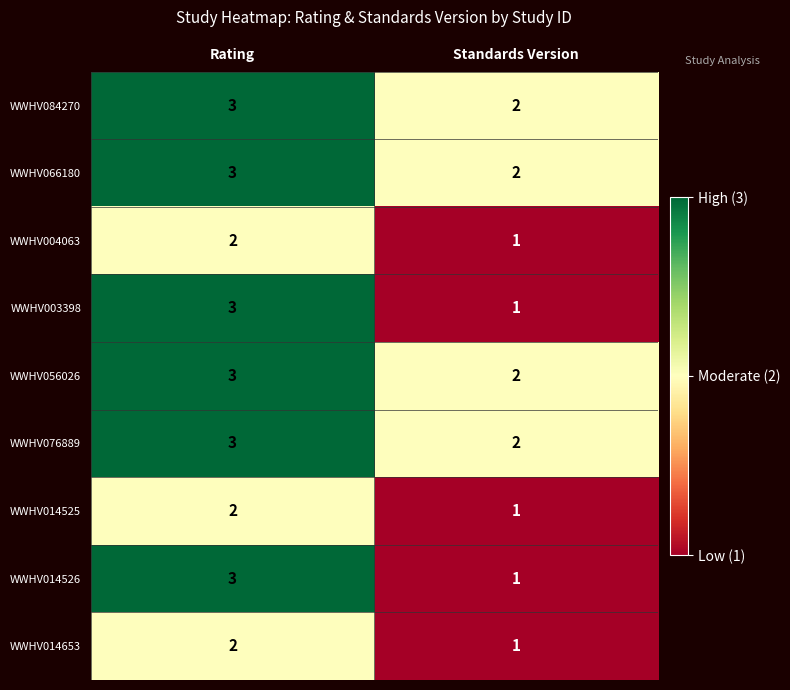

At which category is the sum across all series the highest?

Rating